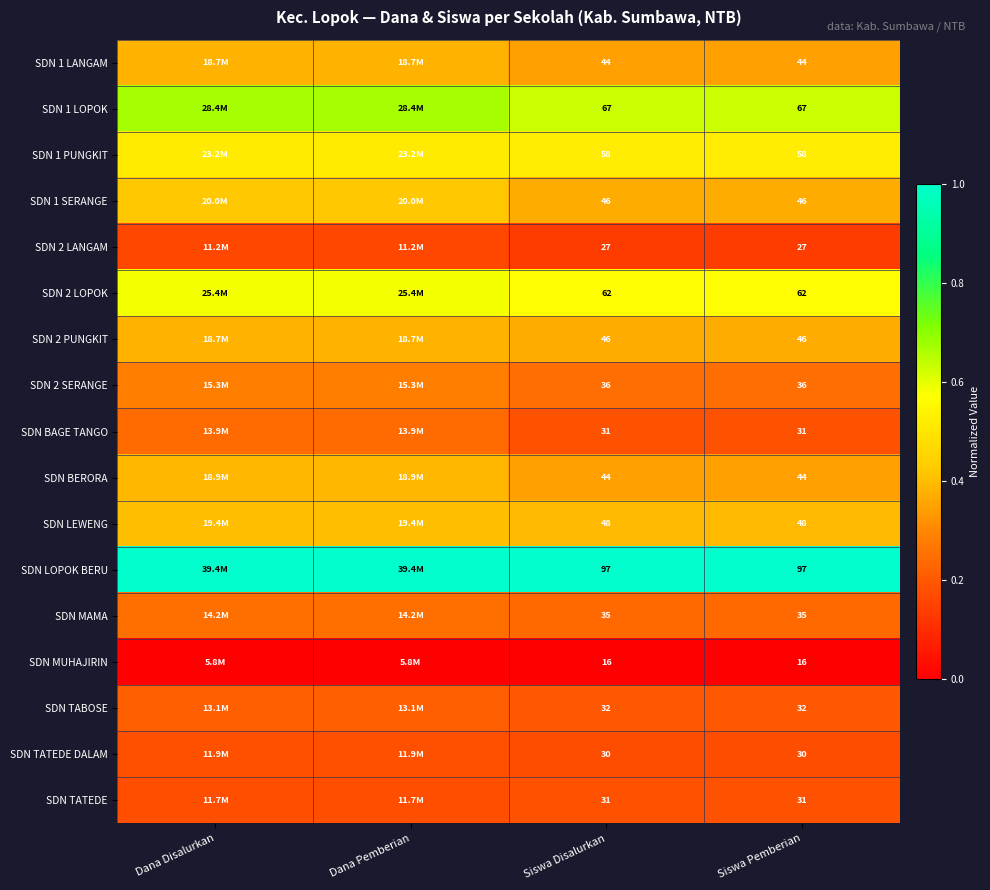

Rank the series at Siswa Pemberian from highest to lowest value.

SDN LOPOK BERU, SDN 1 LOPOK, SDN 2 LOPOK, SDN 1 PUNGKIT, SDN LEWENG, SDN 1 SERANGE, SDN 2 PUNGKIT, SDN 1 LANGAM, SDN BERORA, SDN 2 SERANGE, SDN MAMA, SDN TABOSE, SDN BAGE TANGO, SDN TATEDE, SDN TATEDE DALAM, SDN 2 LANGAM, SDN MUHAJIRIN